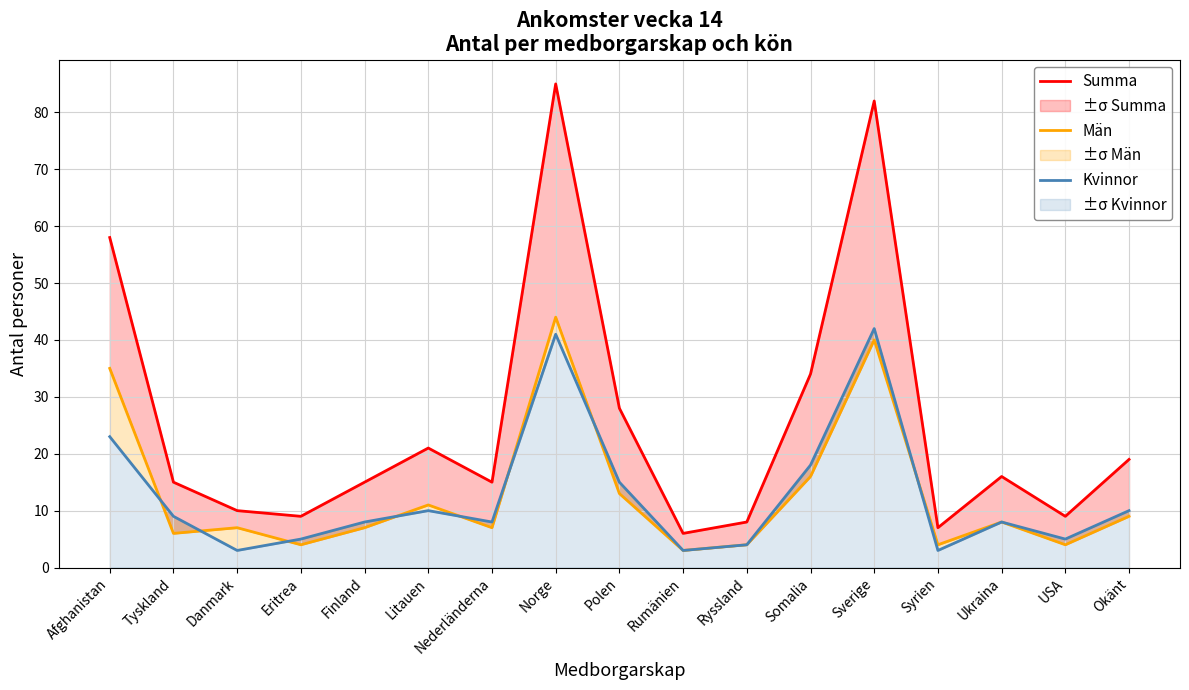

What is the maximum value for Män?

44